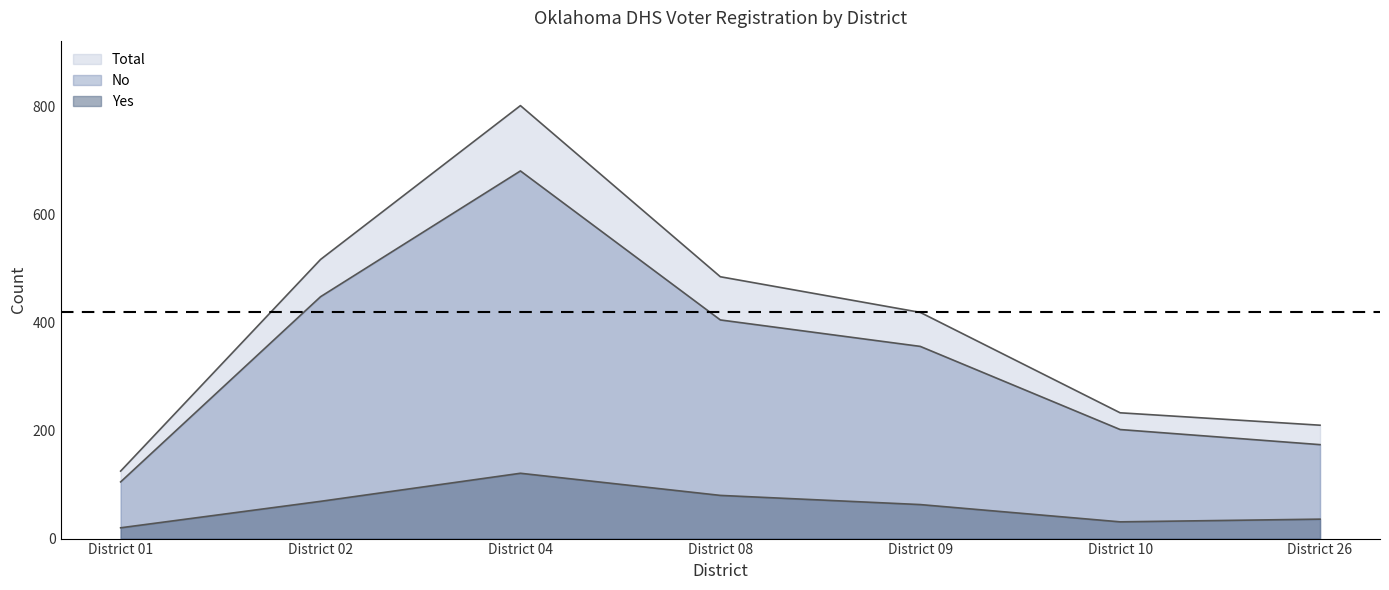

In Total, how many points are higher than both neighbors (excluding endpoints)?

1